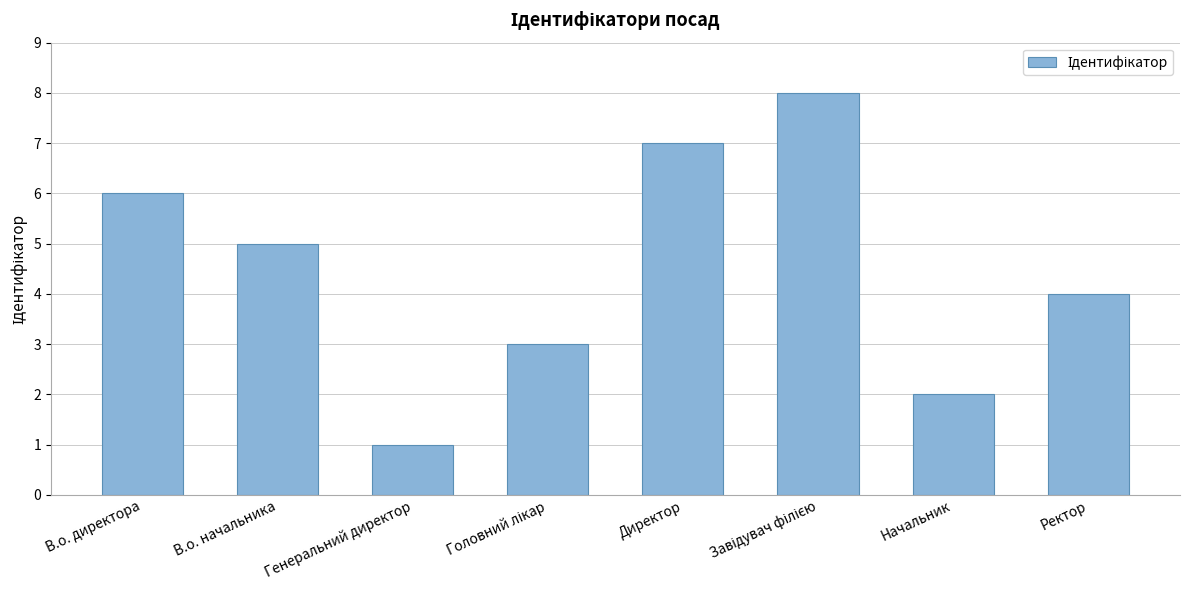

Count the values in the range 3 to 7.

5